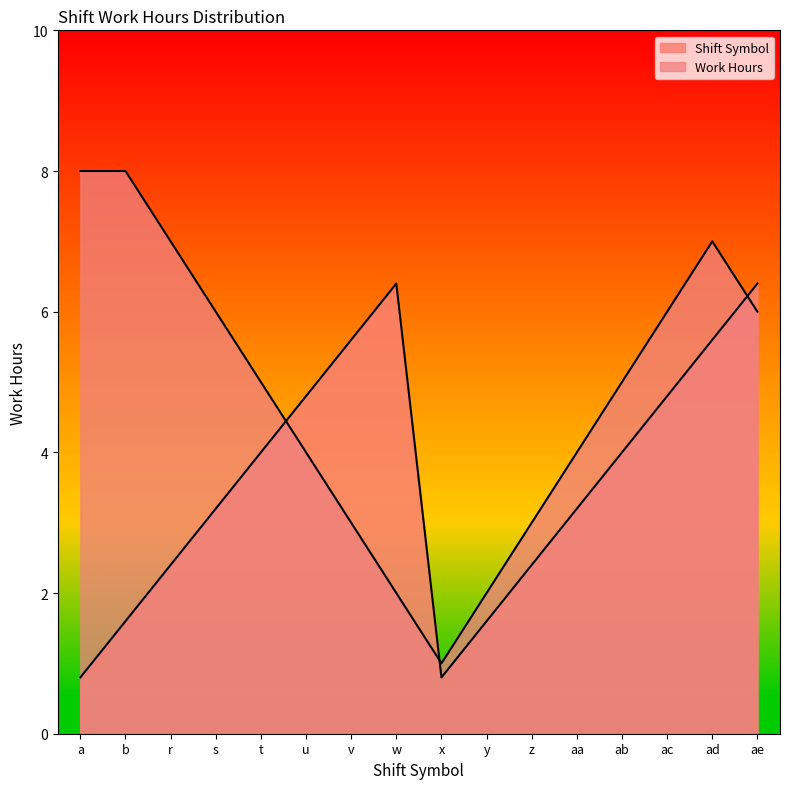

Reading left to right, extract all data points from this chart.

Shift Symbol: 0.8	1.6	2.4	3.2	4.0	4.8	5.6	6.4	0.8	1.6	2.4	3.2	4.0	4.8	5.6	6.4
Work Hours: 8.0	8.0	7.0	6.0	5.0	4.0	3.0	2.0	1.0	2.0	3.0	4.0	5.0	6.0	7.0	6.0